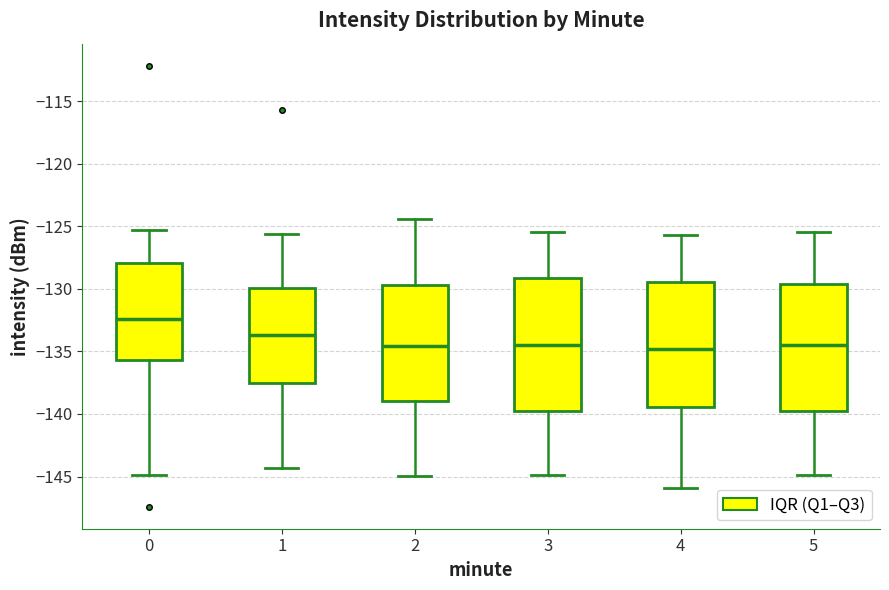

Reading left to right, read every box against the y-axis: the position of its median line, the range the box covers, and the ends of its whiskers. The values are not printed on the chart, so give them approximately, as read against the axis.

0: median -132.5, box -135.5 to -128.0, whiskers -145.0 to -125.5
1: median -133.5, box -137.5 to -130.0, whiskers -144.5 to -125.5
2: median -134.5, box -139.0 to -129.5, whiskers -145.0 to -124.5
3: median -134.5, box -140.0 to -129.0, whiskers -145.0 to -125.5
4: median -135.0, box -139.5 to -129.5, whiskers -146.0 to -125.5
5: median -134.5, box -140.0 to -129.5, whiskers -145.0 to -125.5